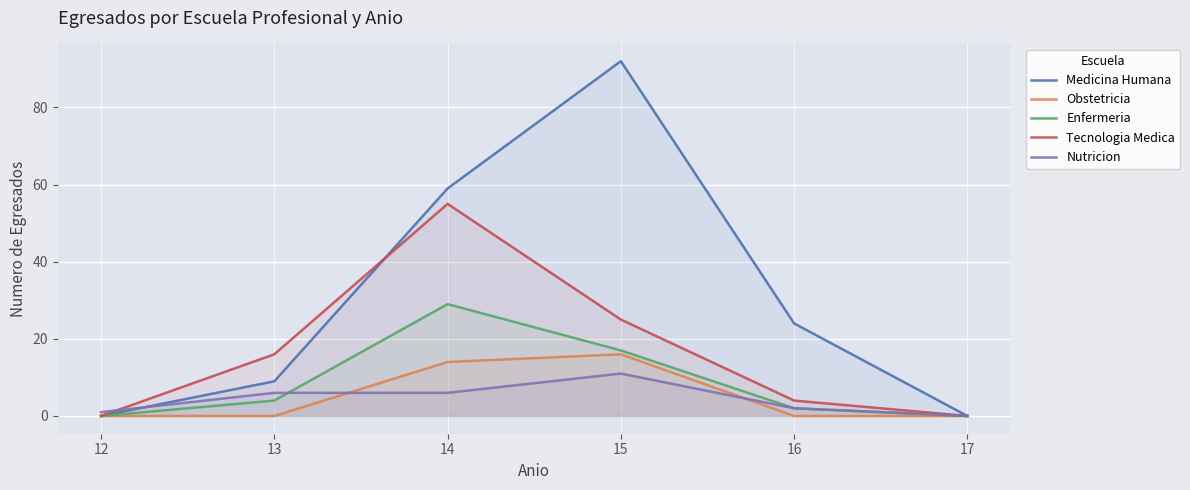

Between 13 and 12, which is larger?

13